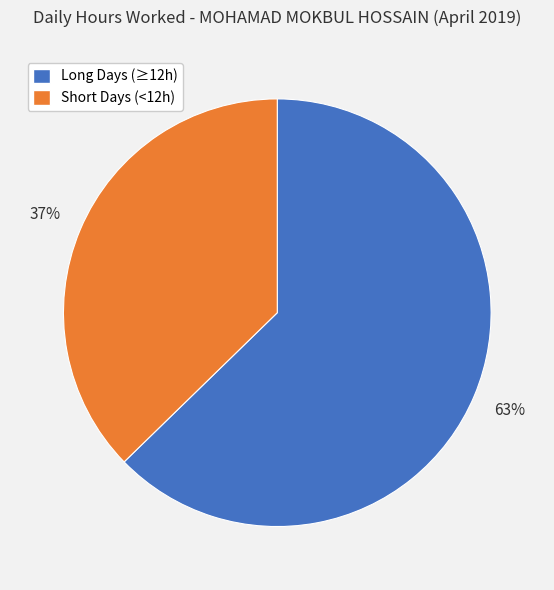

The Short Days (<12h) slice represents 49% of the pie. True or false?

False